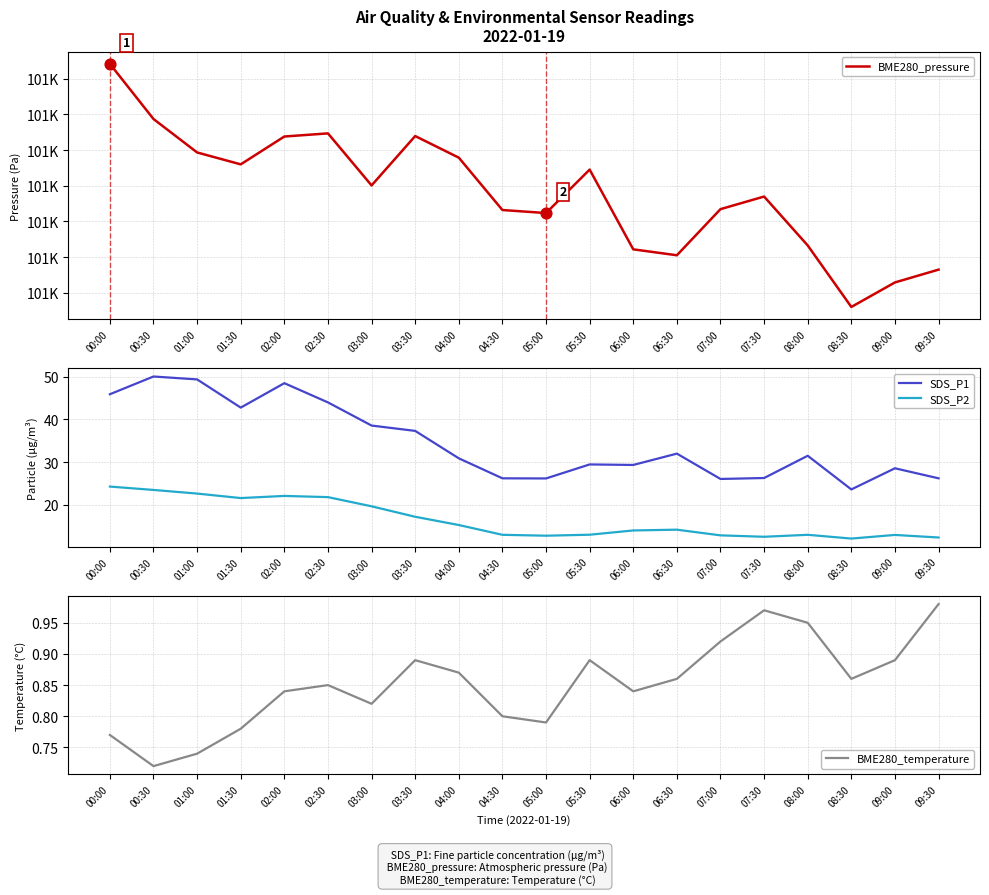

Is the value of SDS_P2 at 01:00 greater than the value of SDS_P1 at 06:00?

No